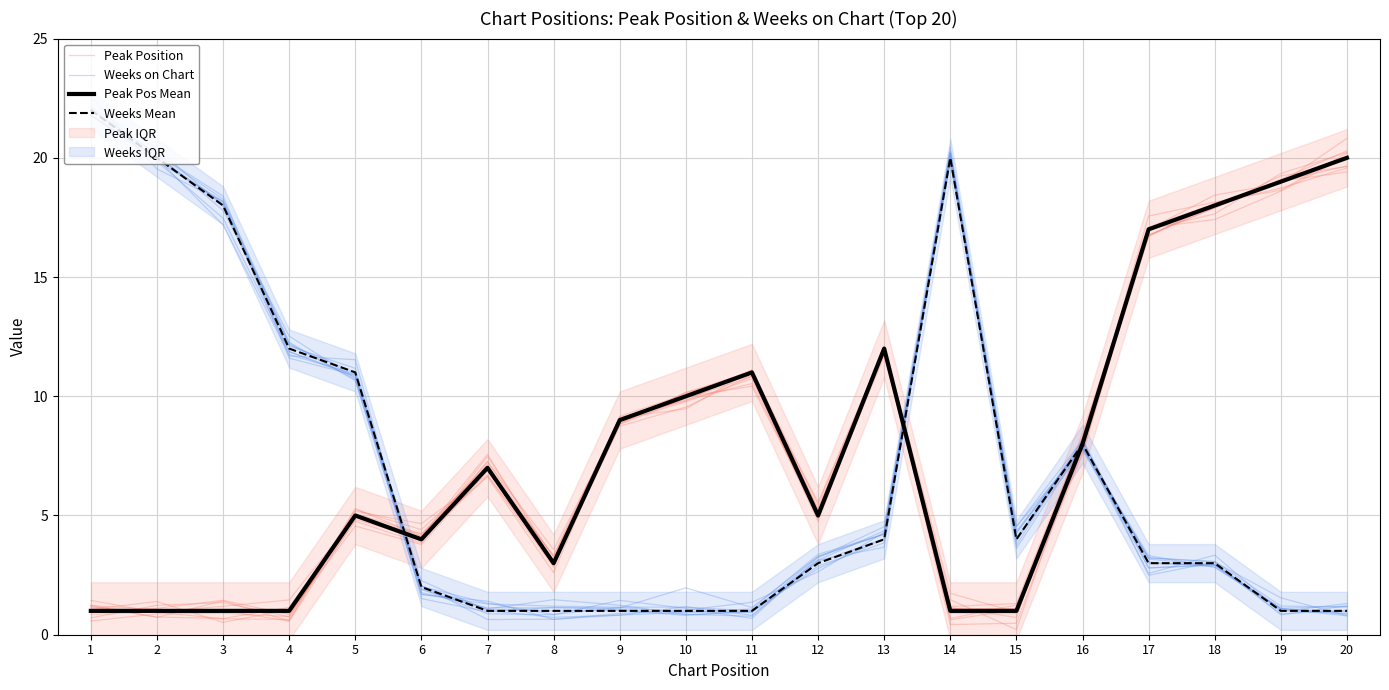

Which series changed the most between 14 and 17?

Weeks on Chart